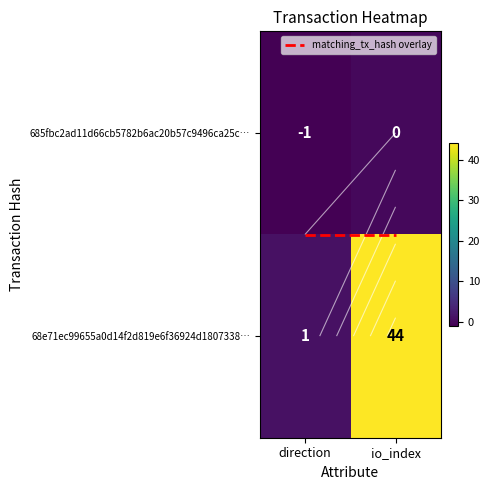

How many series are shown in this chart?

3